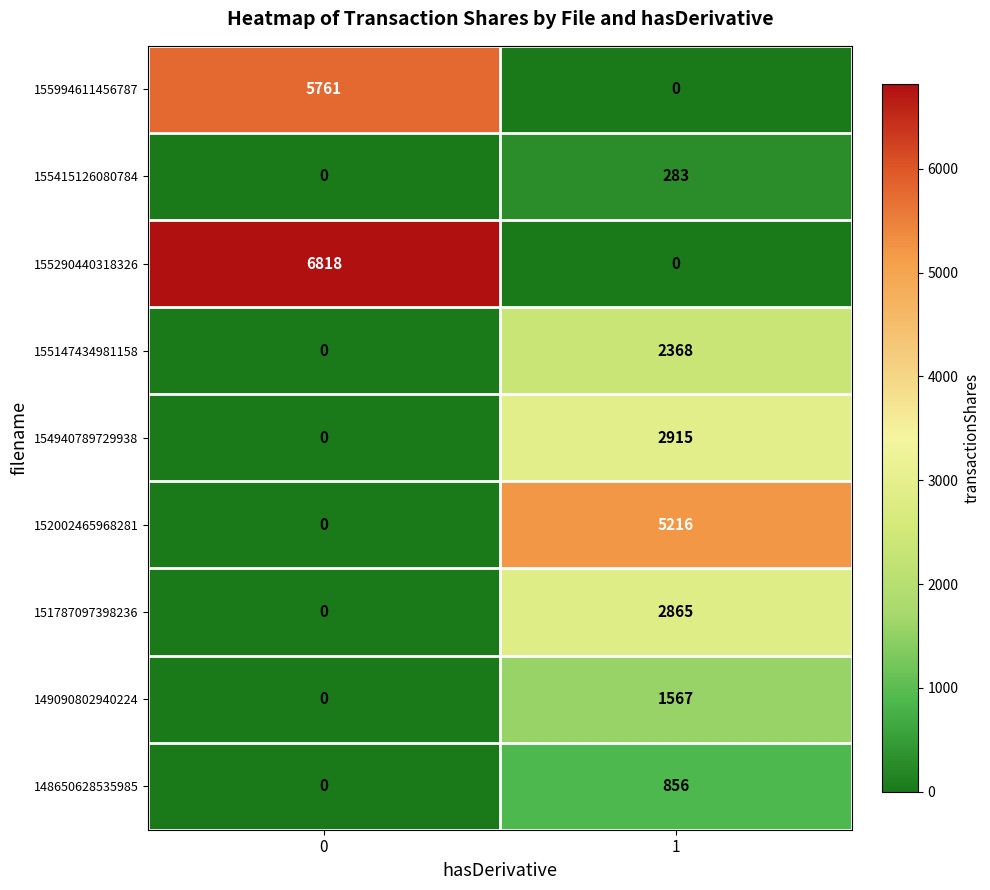

Between 0 and 1, which series saw the biggest shift?

155290440318326